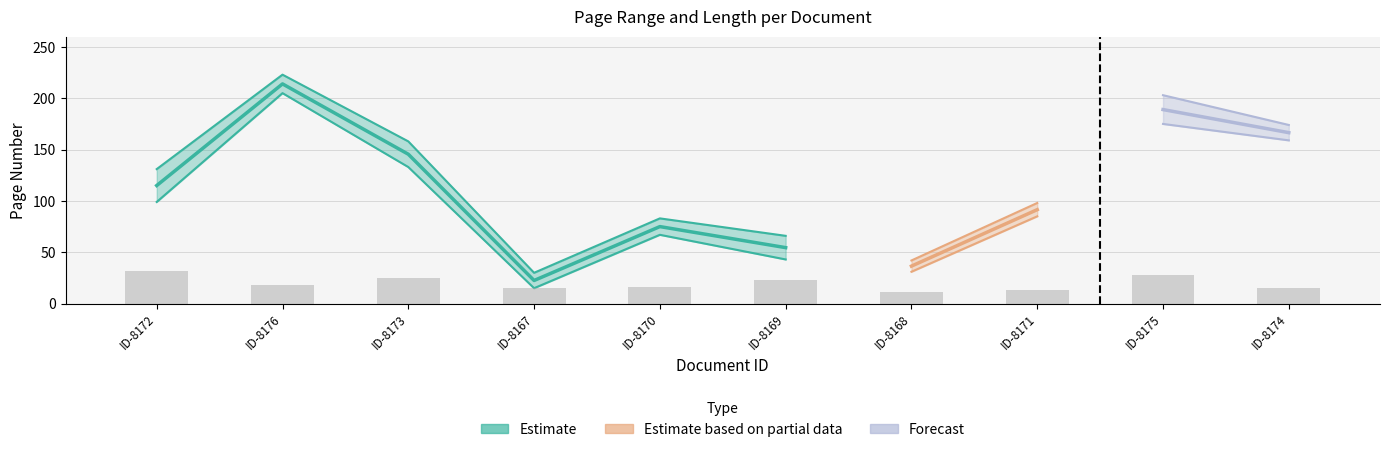

How many data points in Quelle:Erste Seite are less than 99?

5